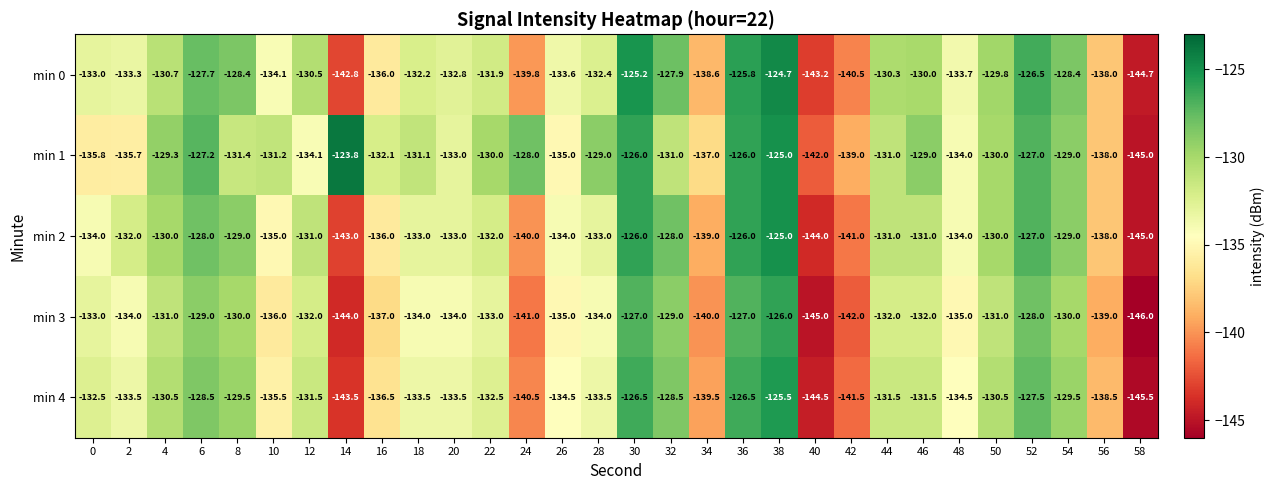

What is the difference between the min 2 values at 34 and 0?

5.0